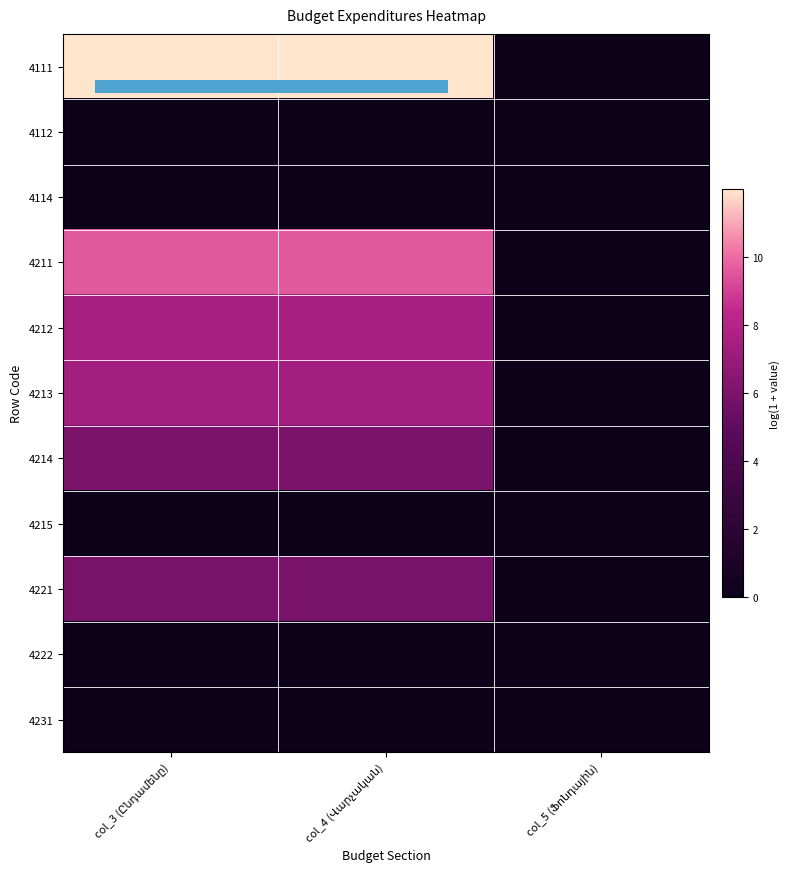

At which category does the chart reach its peak across all series?

col_3 (Ընդամենը)